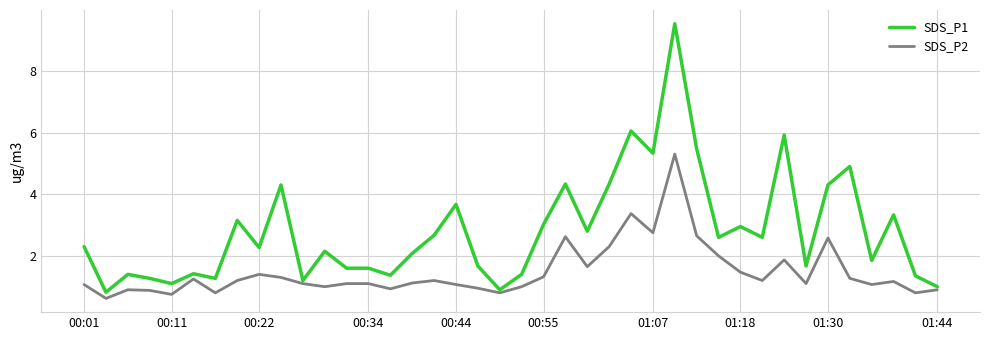

What is the maximum value shown in the chart?

9.5